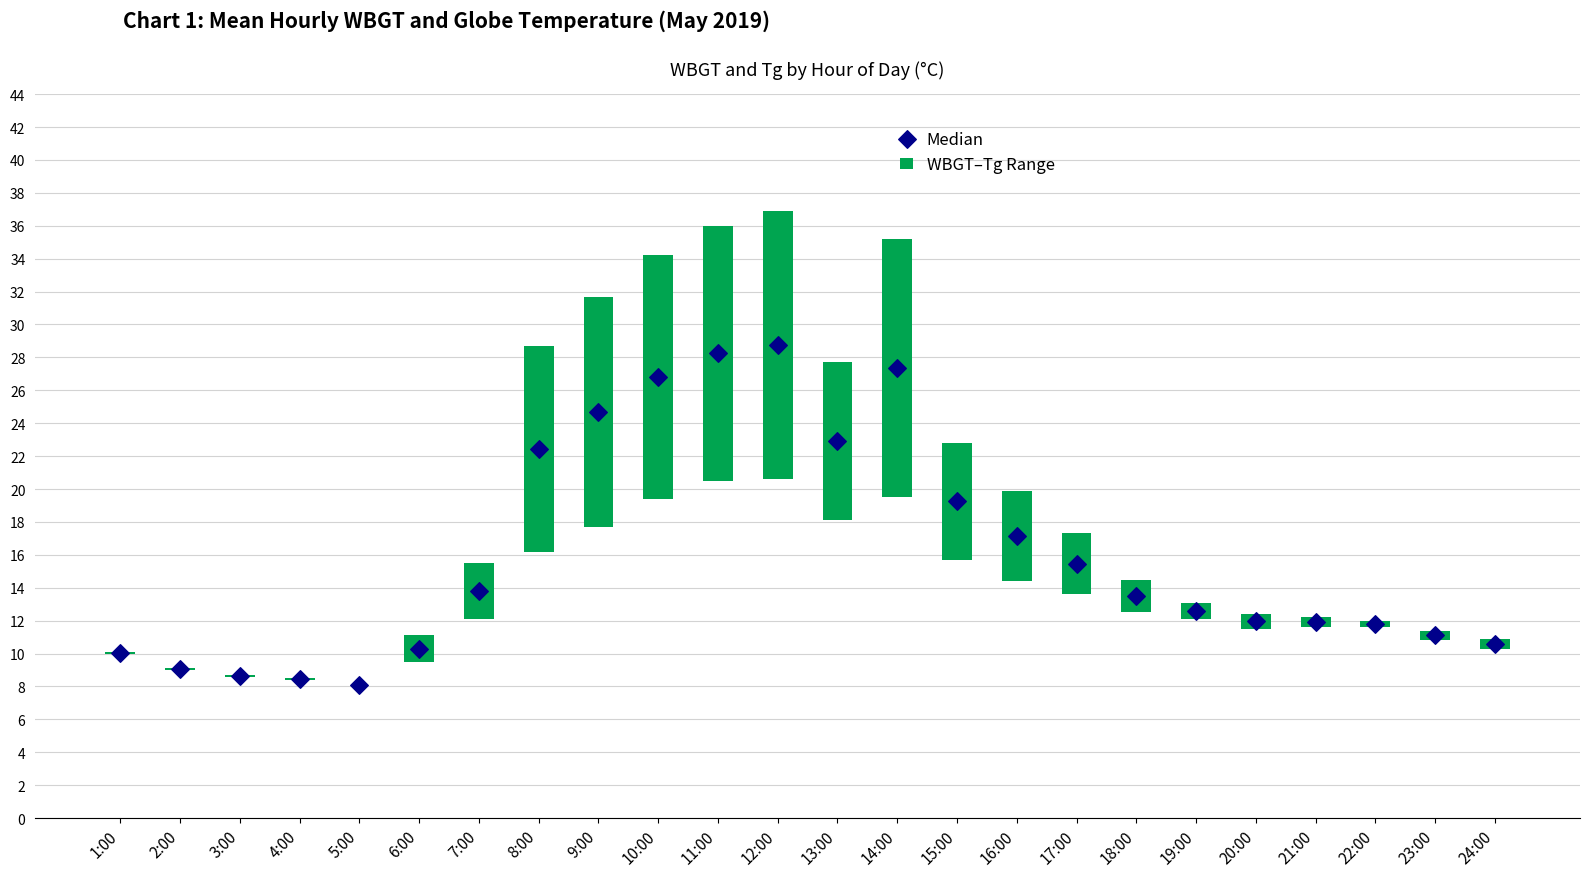

Is the value of WBGT–Tg Range at 9:00 greater than the value of Median at 10:00?

No